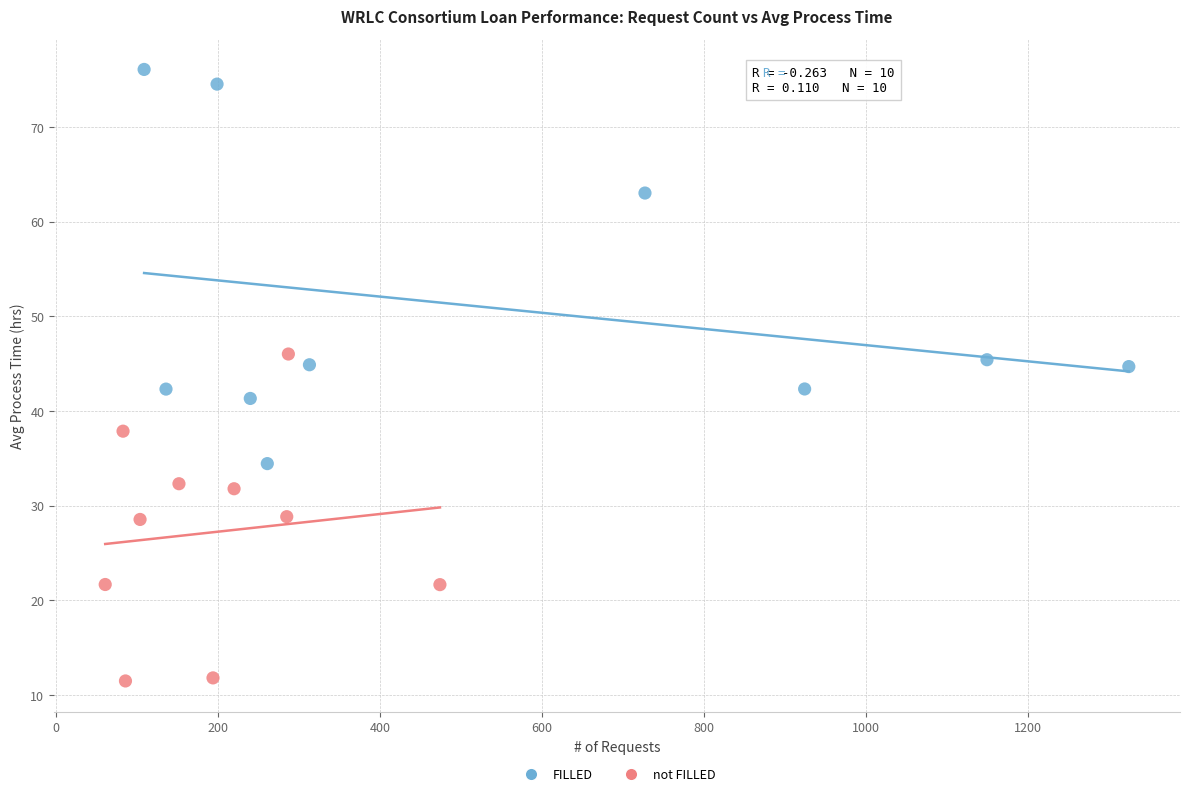

Which series reaches the minimum Y coordinate?

not FILLED